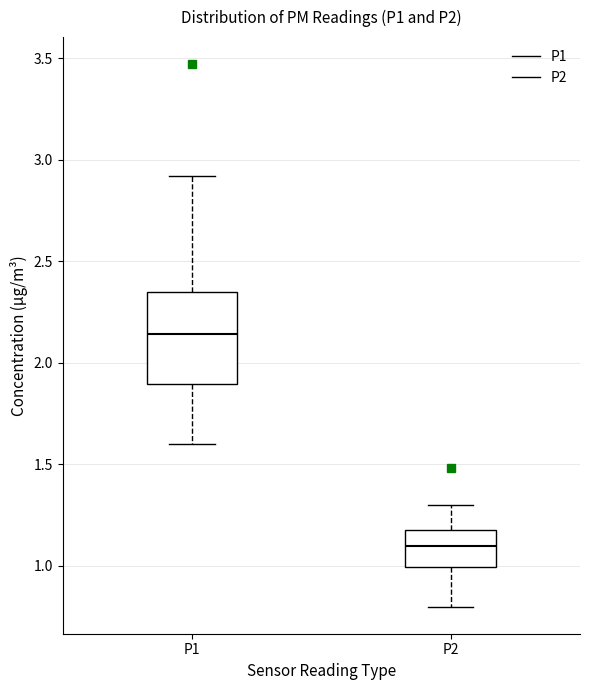

Which box is the tallest, from its lower edge to its upper edge?

P1